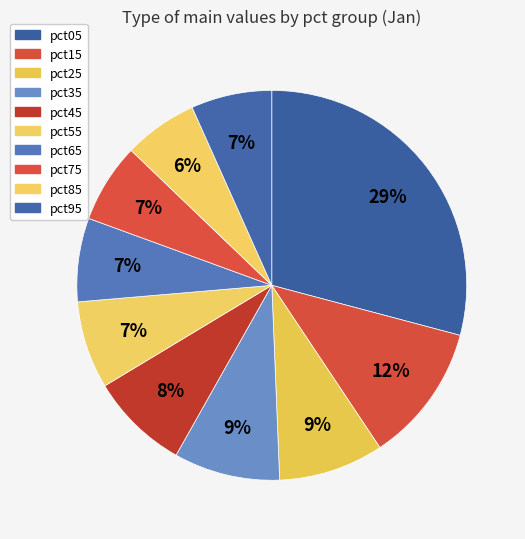

To the nearest percent, what is the combined percentage of pct95 and pct55?

14%